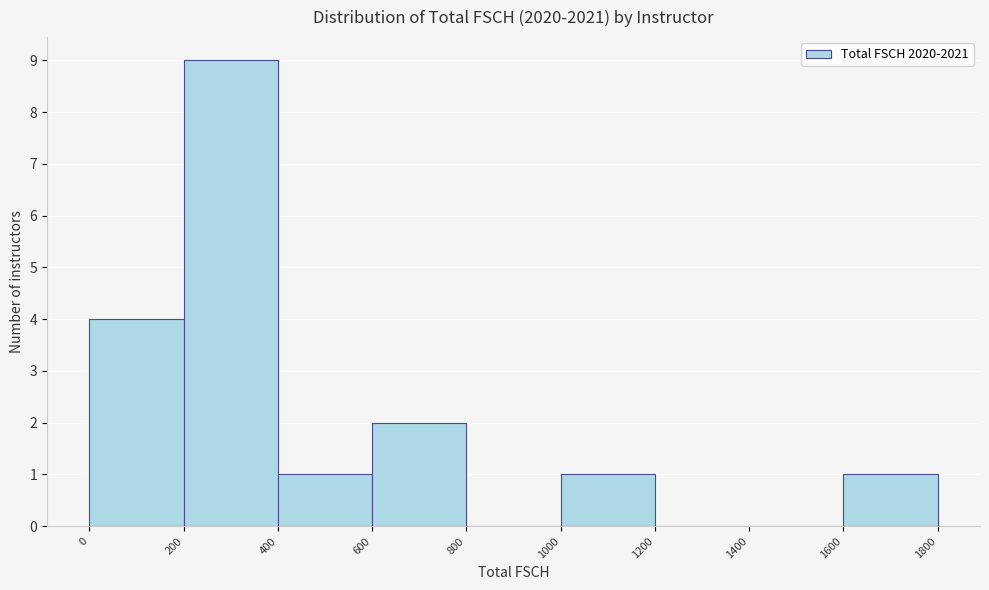

Over which range of the x-axis is the bar tallest?

200 to 400